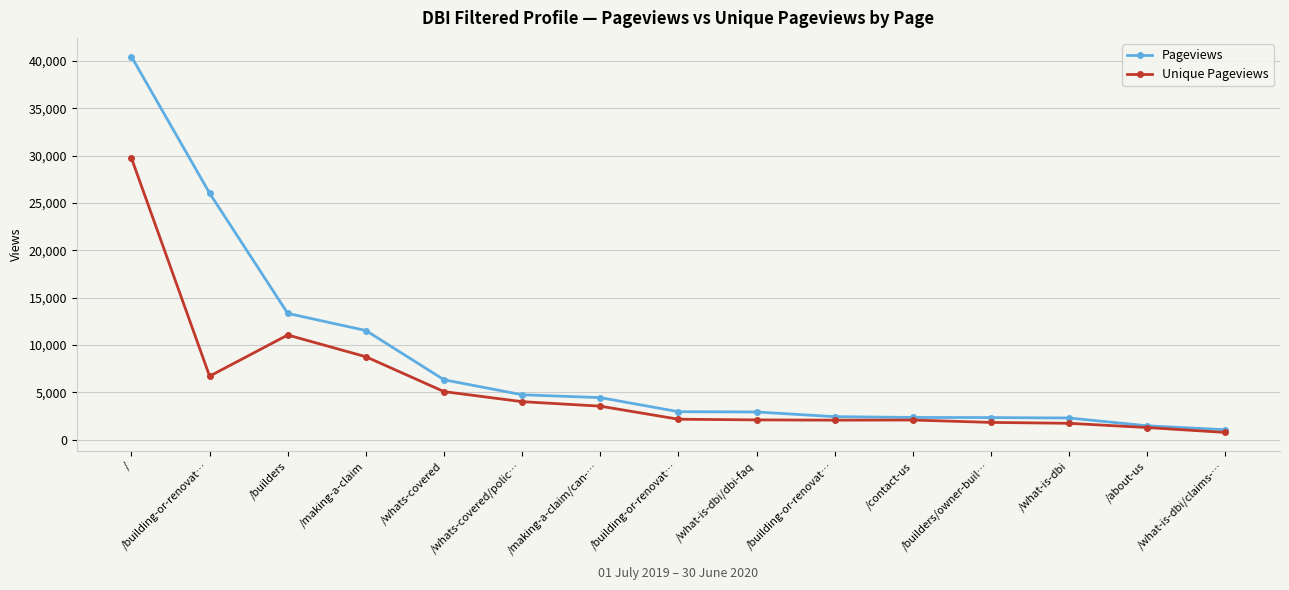

What are all the series names shown in the legend?

Pageviews, Unique Pageviews